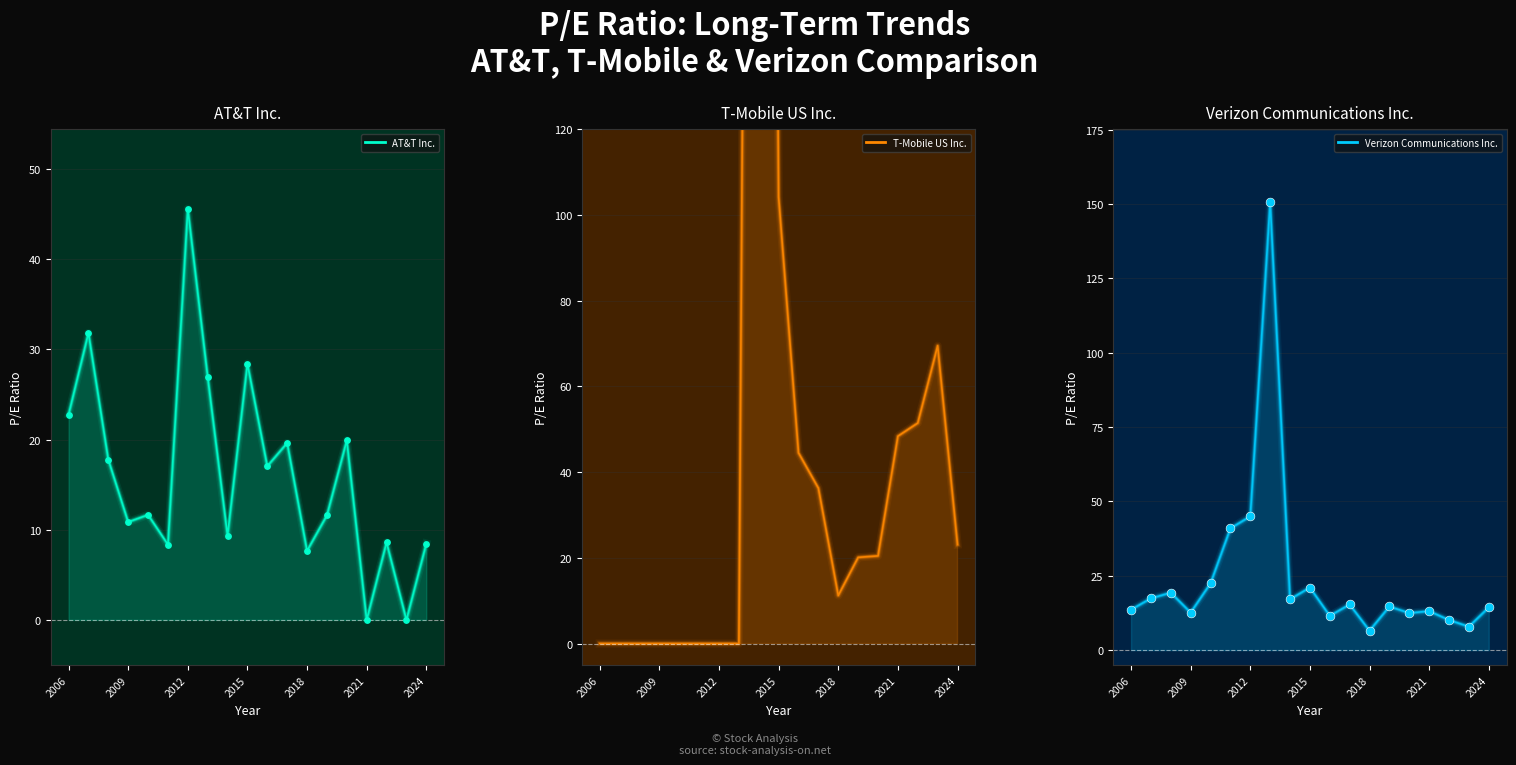

At which category is the sum across all series the highest?

2014